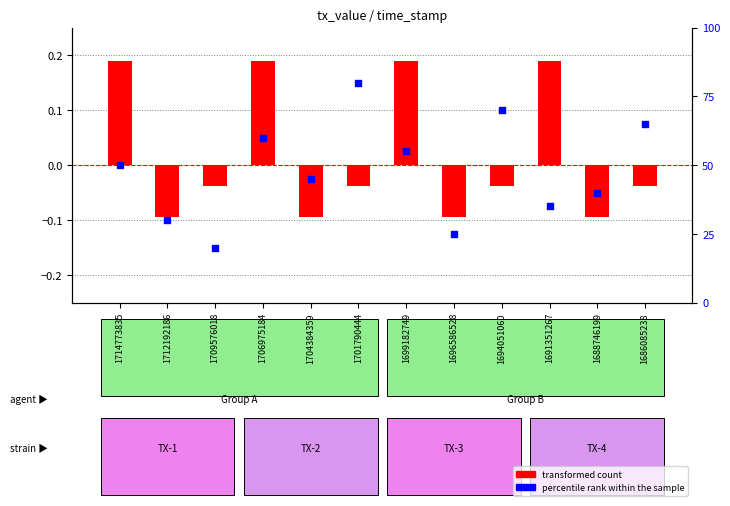

Is the value of percentile rank within the sample at 1696586528 greater than the value of transformed count at 1691351267?

No